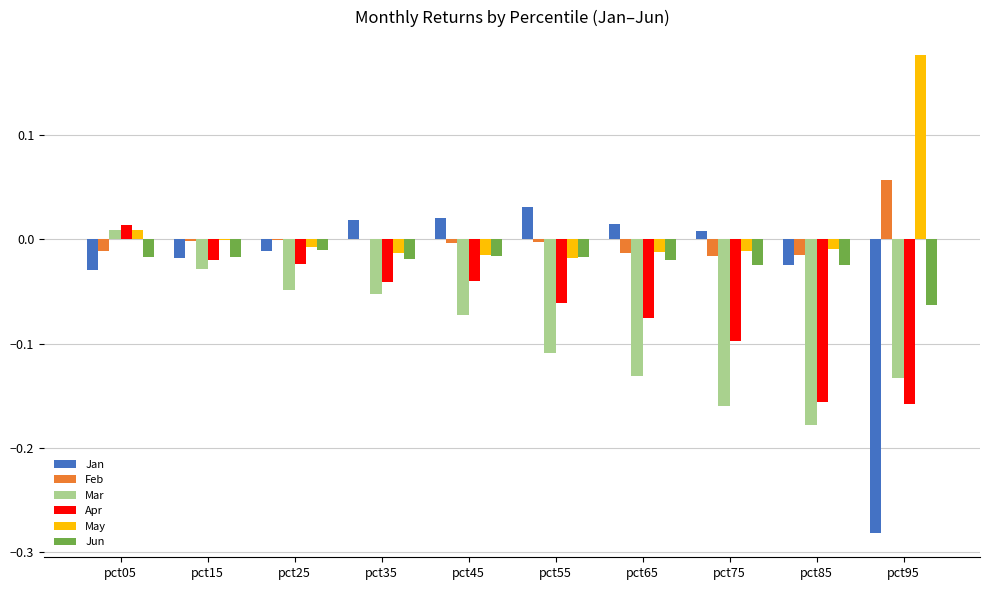

Count the number of categories in the chart.

10